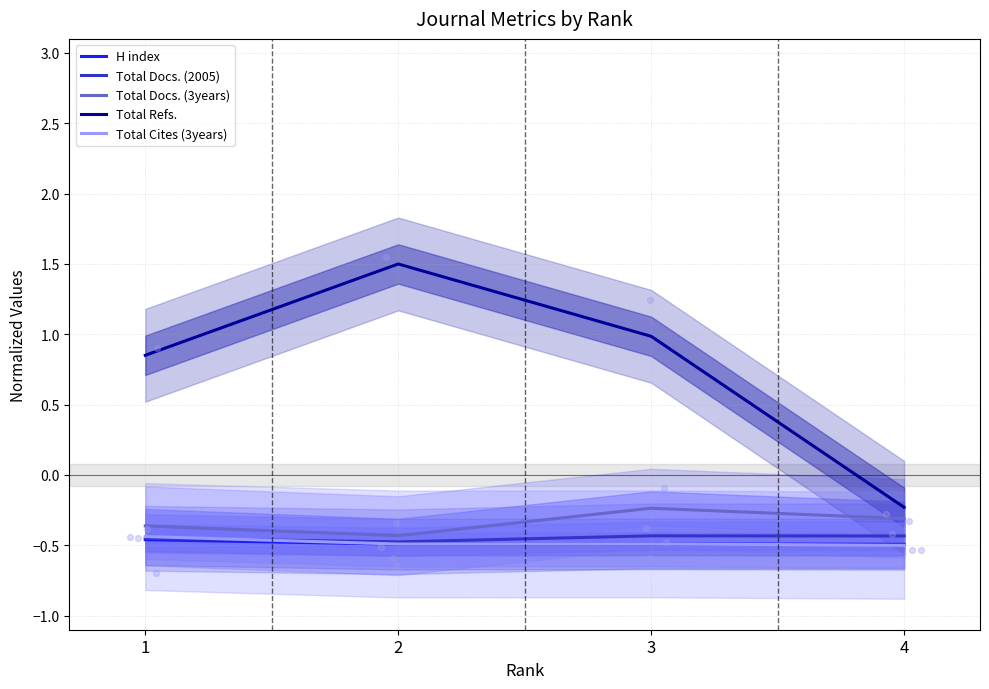

What are all the series names shown in the legend?

H index, Total Docs. (2005), Total Docs. (3years), Total Refs., Total Cites (3years)